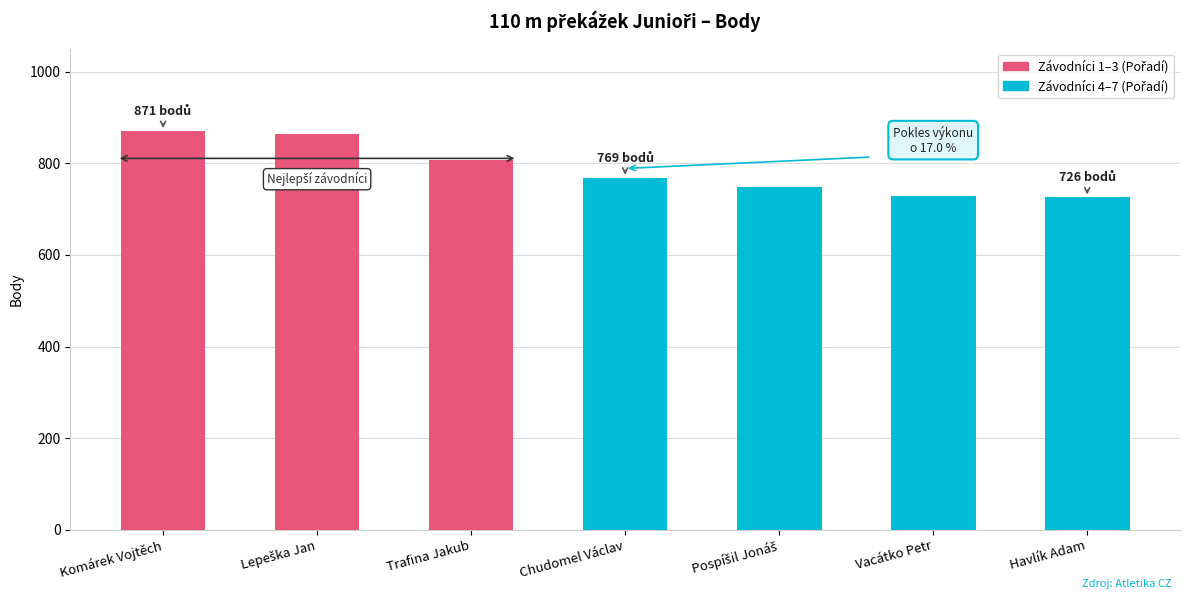

The chart shows a value of 807 at Trafina Jakub. True or false?

True